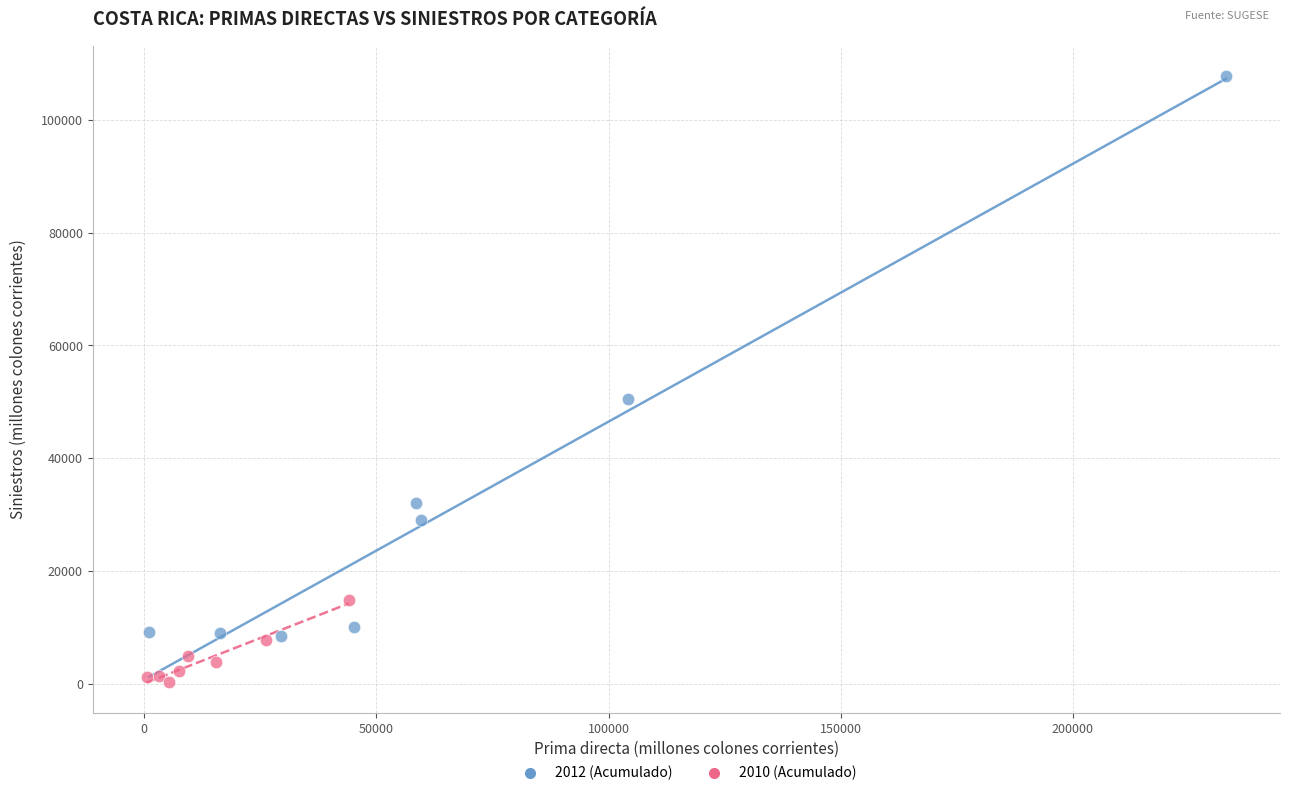

Which series has the widest spread of Y values?

2012 (Acumulado)